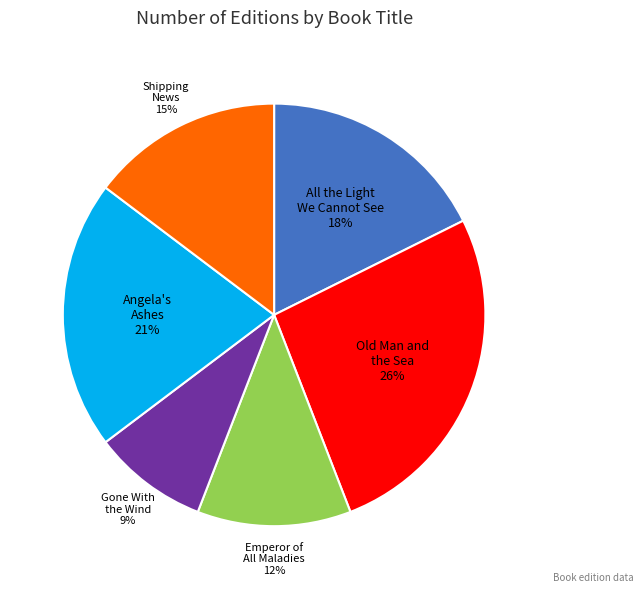

Does Gone With the Wind represent more than half of the total?

No